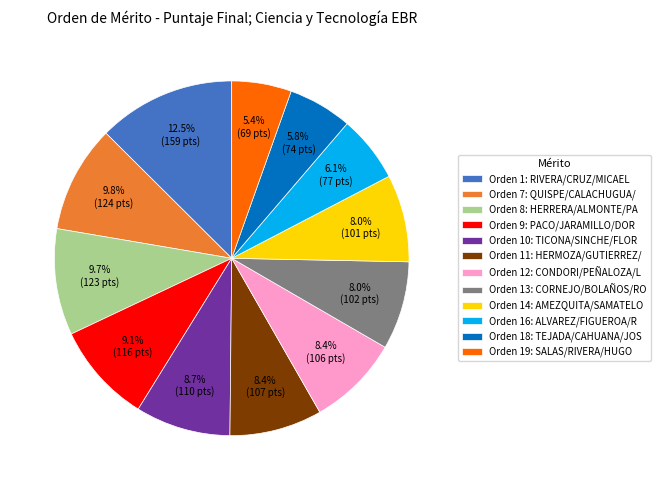

What percentage do Orden 7: QUISPE/CALACHUGUA/ and Orden 10: TICONA/SINCHE/FLOR together represent?

18.5%